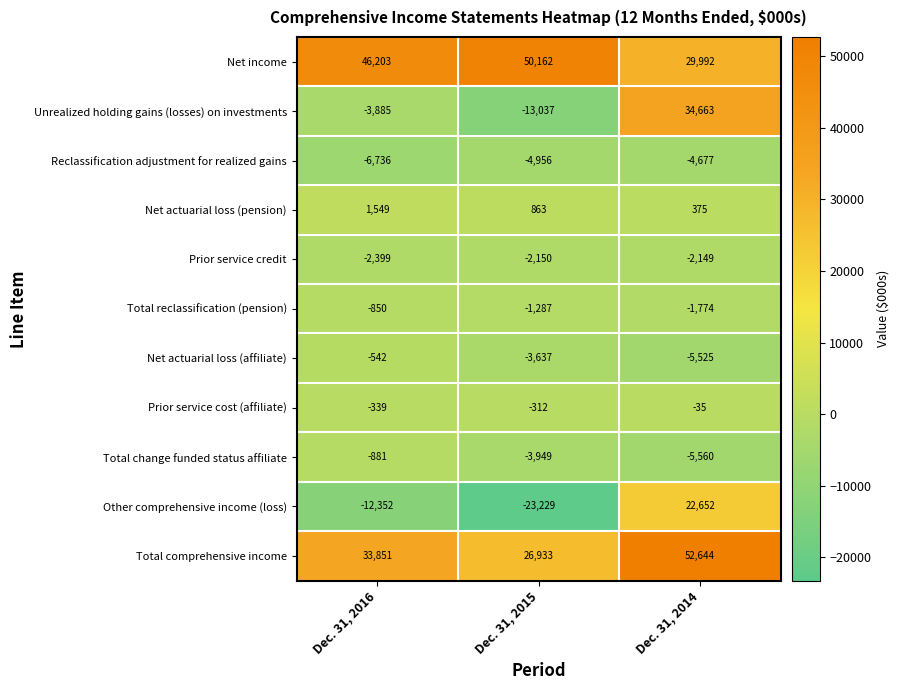

What is the difference between the highest and lowest values at Dec. 31, 2015?

73391